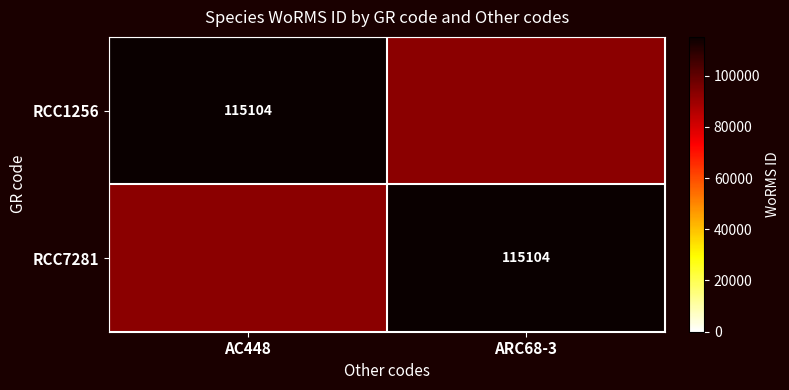

The RCC7281 series shows 180998 at ARC68-3. True or false?

False